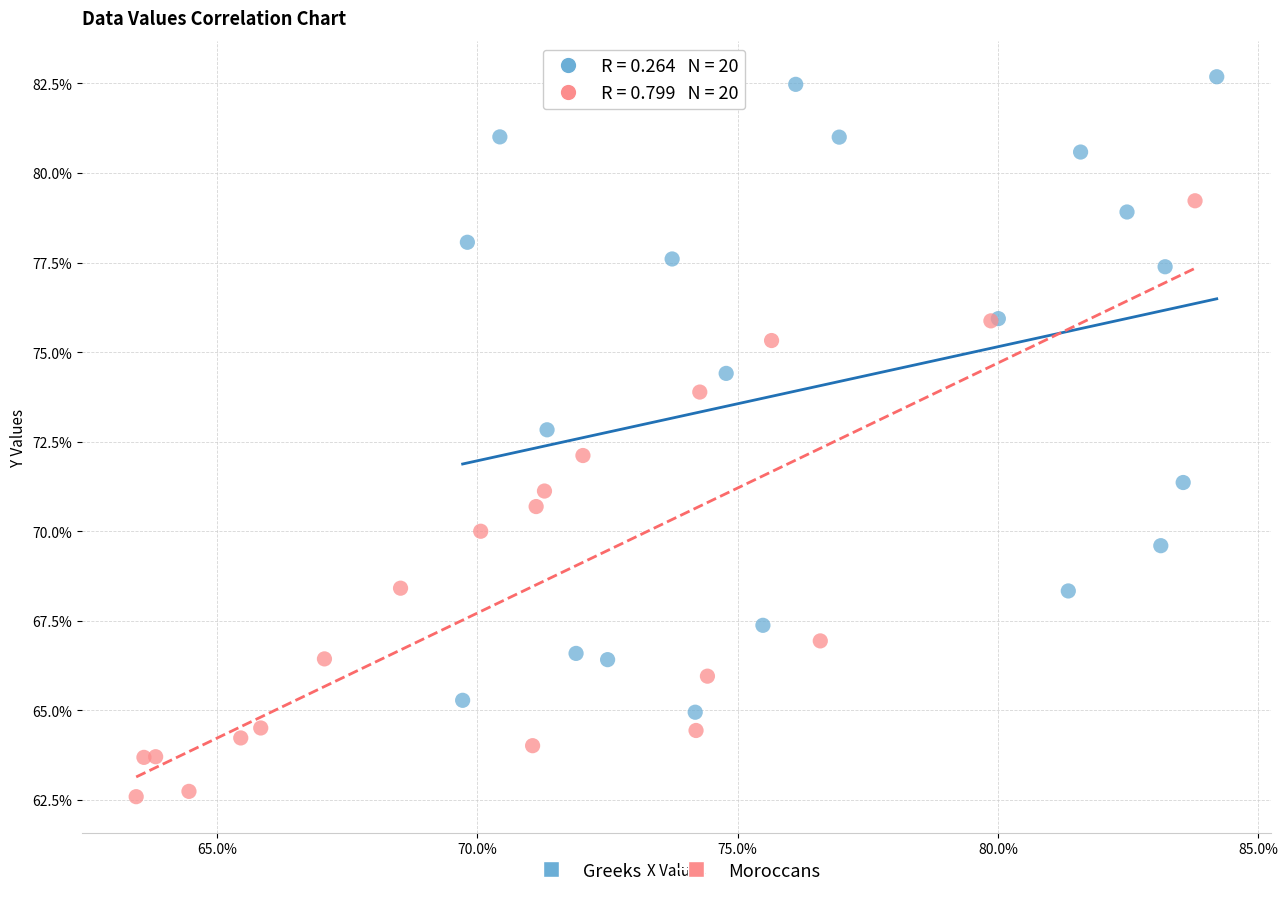

Which series has the widest spread of Y values?

Greeks